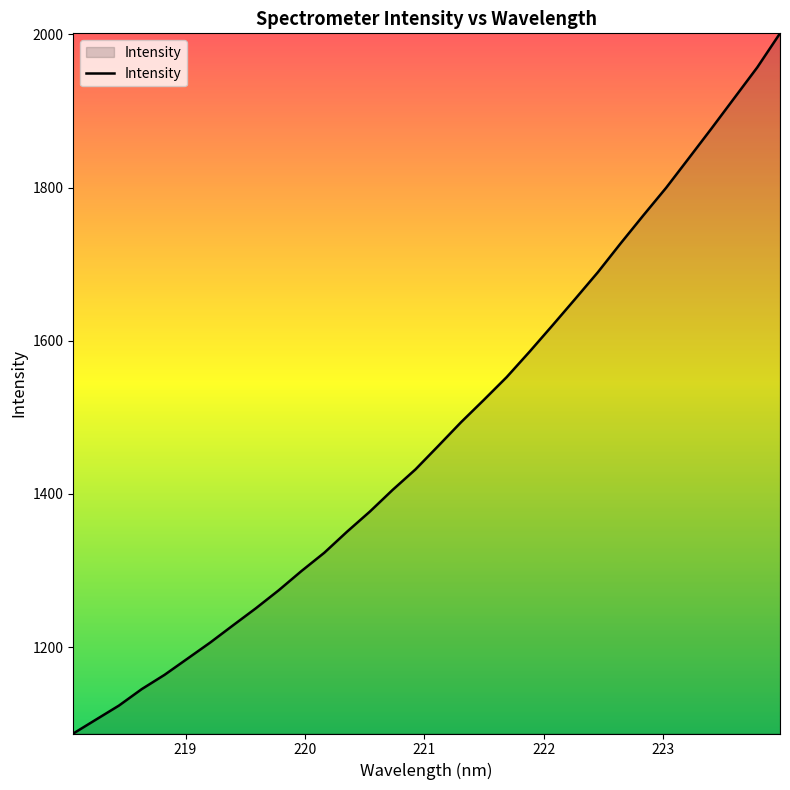

What is the difference between the maximum and minimum values?

914.3